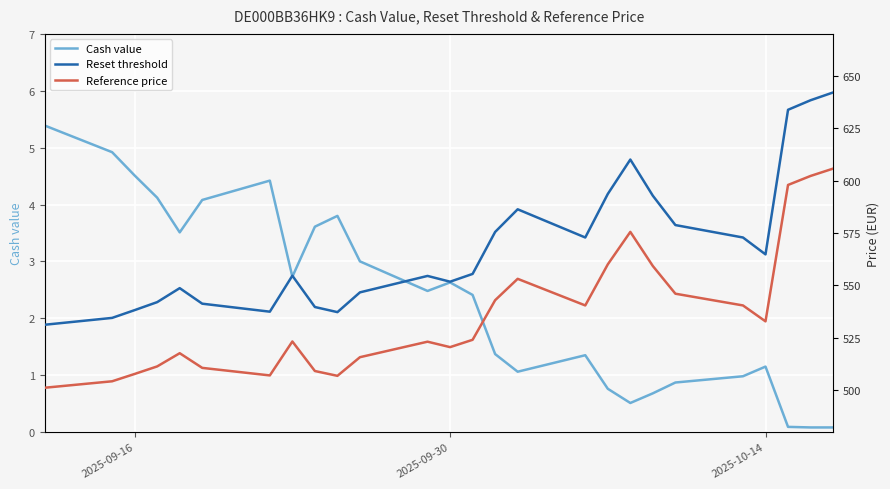

Reading left to right, what are all the values shown in this chart?

Cash value: 5.4	4.9	4.5	4.1	3.5	4.1	4.4	2.7	3.6	3.8	3.0	2.5	2.6	2.4	1.4	1.1	1.4	0.8	0.5	0.7	0.9	1.0	1.1	0.1	0.1	0.1
Reset threshold: 531.2	534.5	538.2	542.0	548.7	541.2	537.4	554.6	539.6	537.2	546.6	554.5	551.7	555.4	575.5	586.3	572.8	593.6	610.0	592.8	578.8	572.8	564.8	633.8	638.3	642.0
Reference price: 501.1	504.2	507.7	511.3	517.6	510.6	507.0	523.2	509.1	506.8	515.7	523.1	520.5	524.0	542.9	553.1	540.4	560.0	575.5	559.2	546.0	540.4	532.8	597.9	602.2	605.7